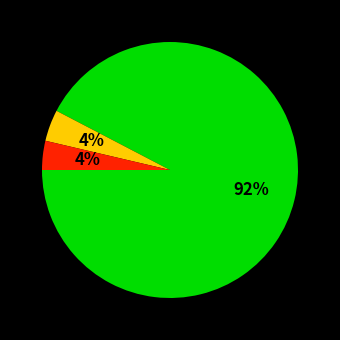

To the nearest percent, what is the average slice percentage?

33%